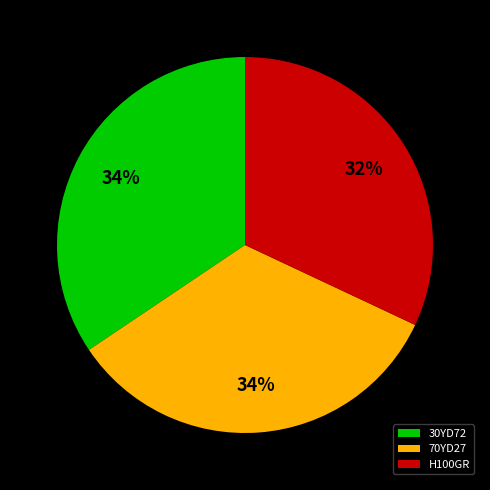

Between H100GR and 70YD27, which is larger?

70YD27